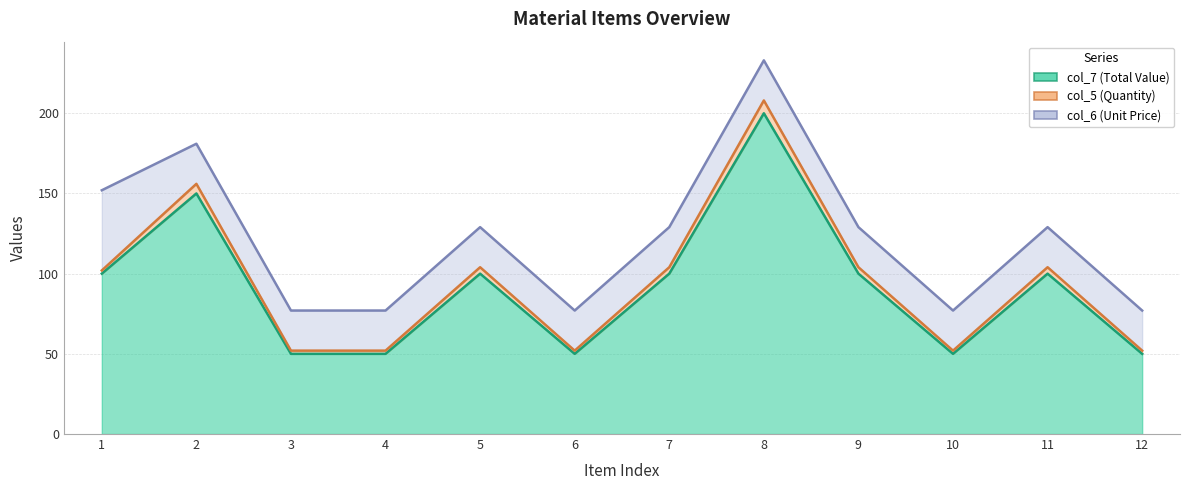

How many data points in col_7 (Total Value) are above 100?

2